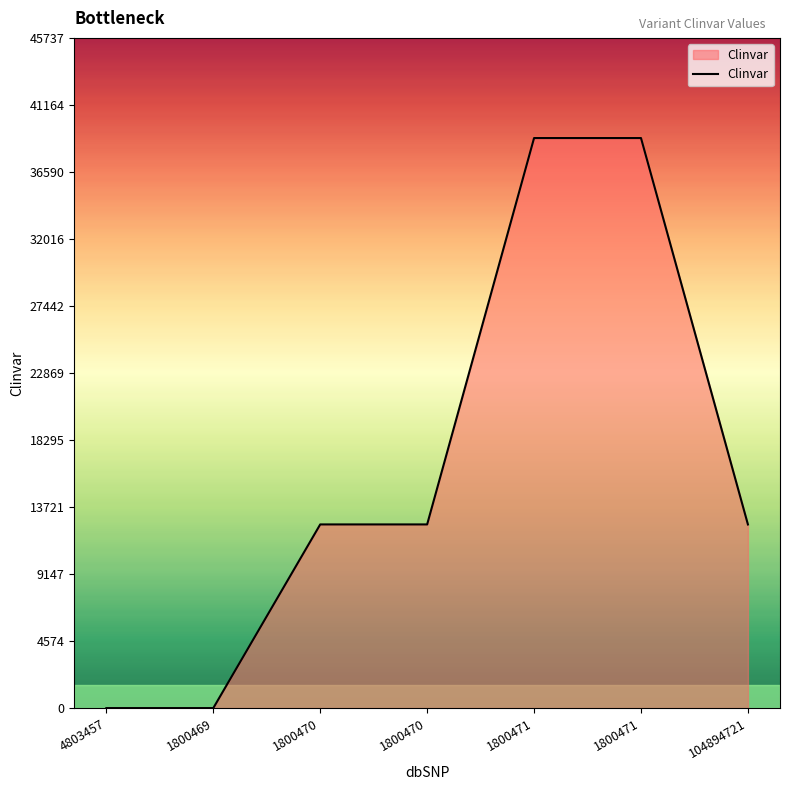

How many values are between 0 and 38902?

7